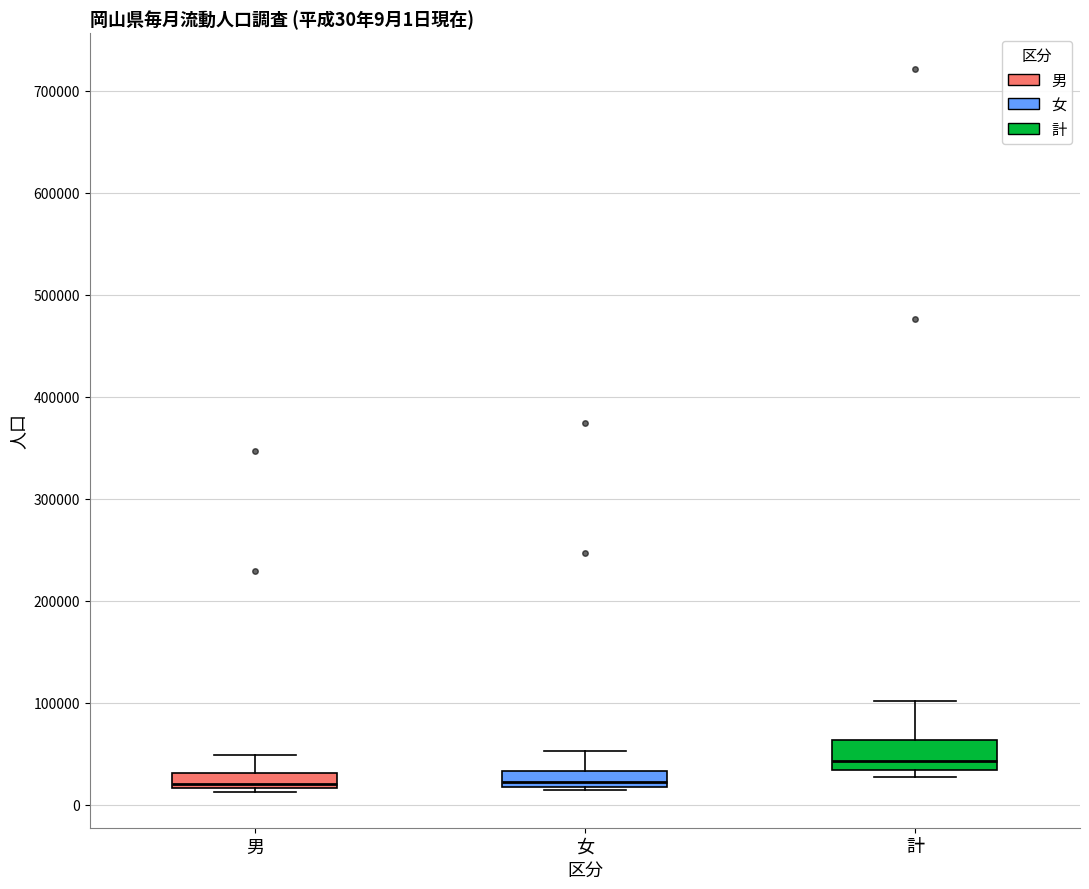

Comparing the boxes themselves (not the whiskers), which one is the tallest?

計